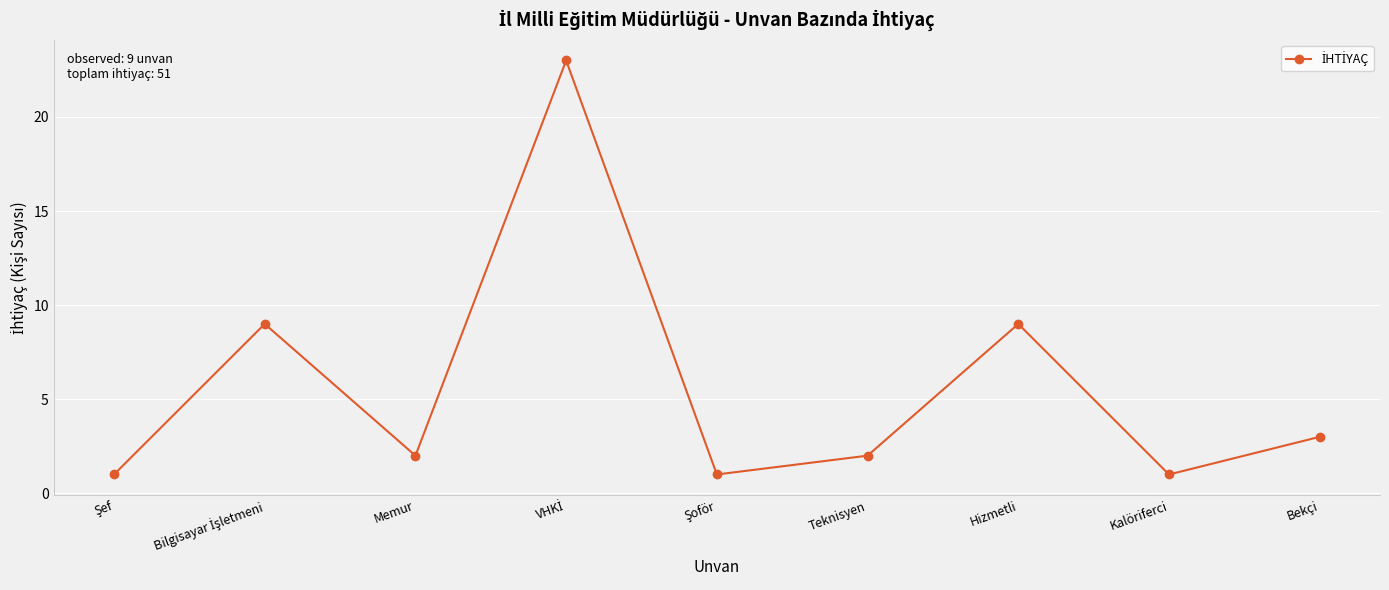

What is the value of the 7th point from the left?

9